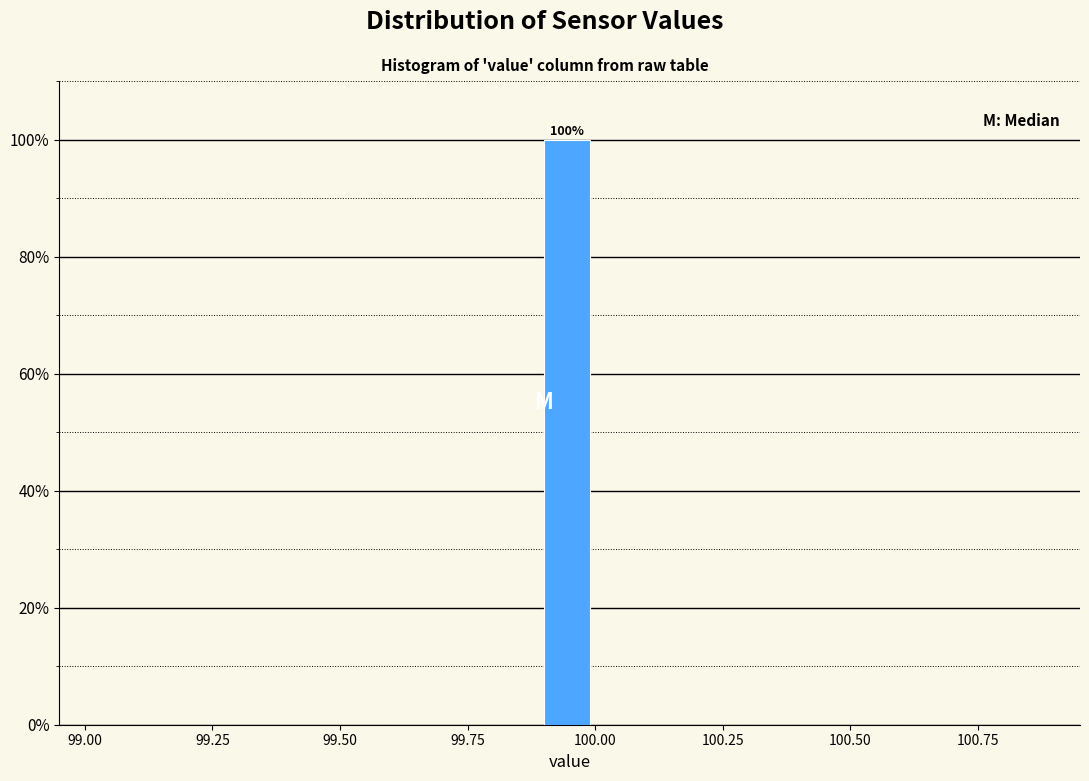

Read against the x-axis, roughly where is the centre of the tallest bar?

99.95